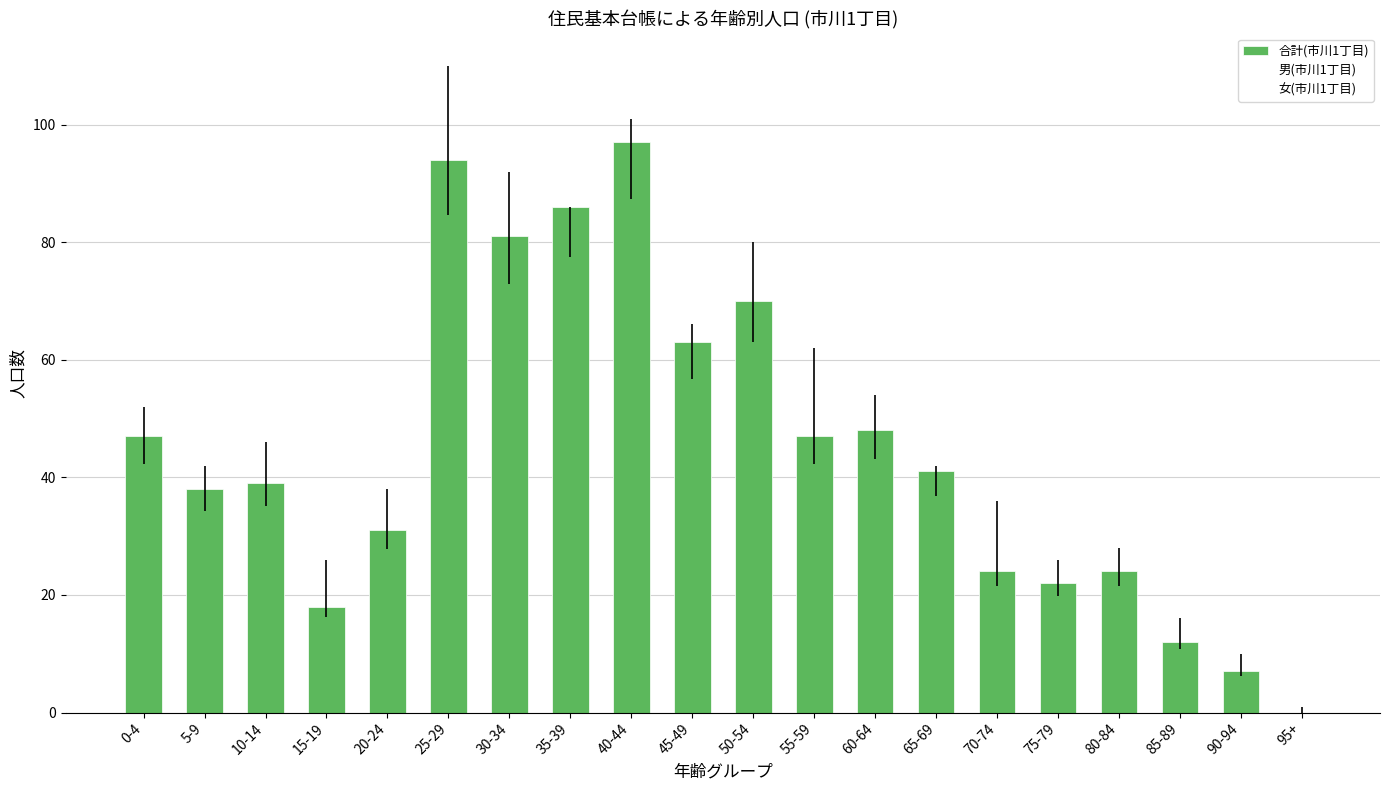

Is it true that the value at 80-84 is 7?

False